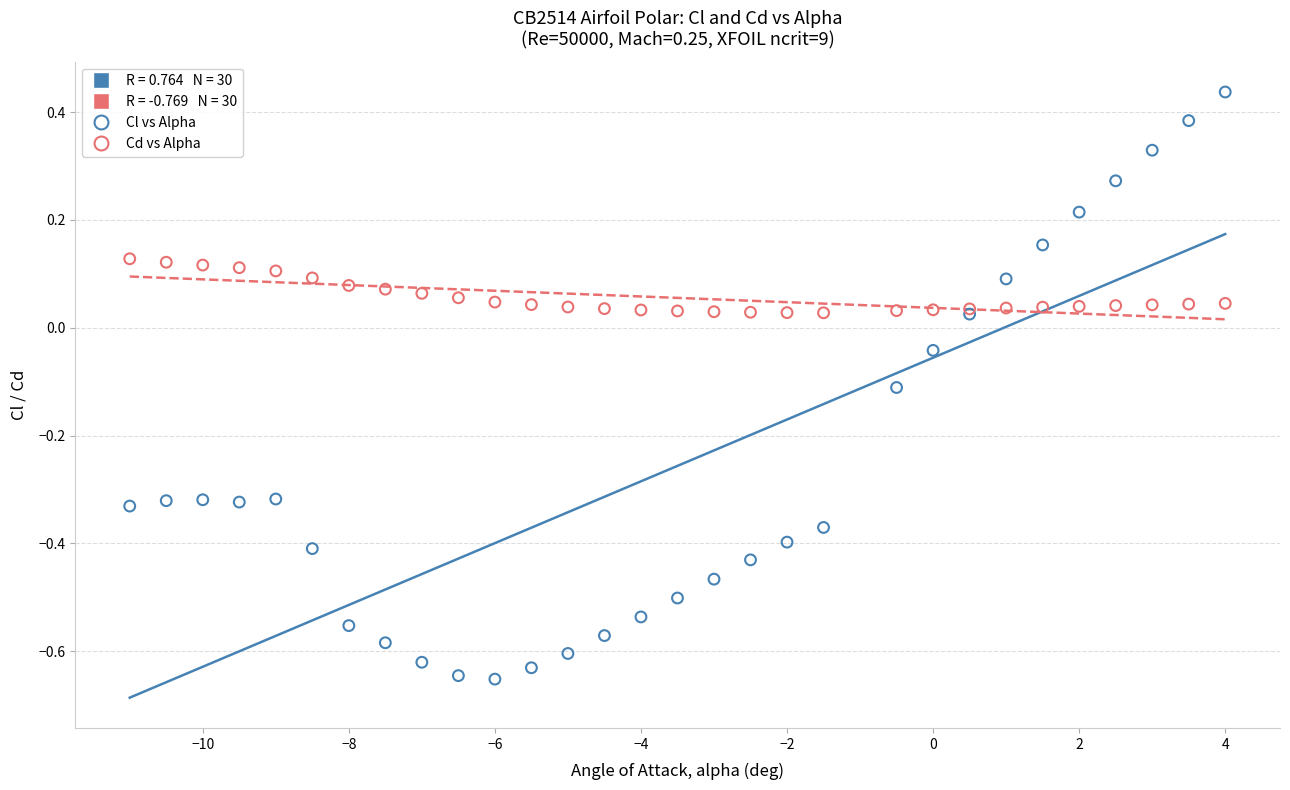

Which series has the largest Y range (max minus min)?

Cl vs Alpha